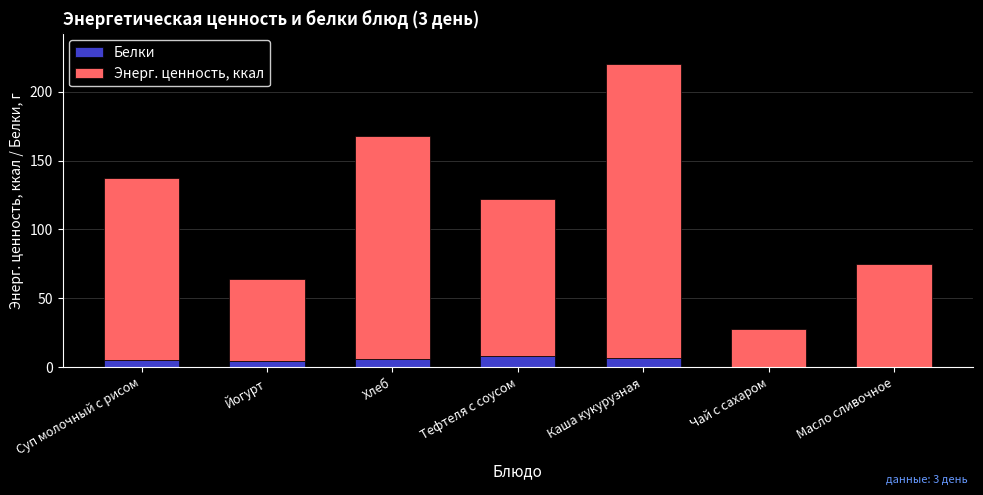

Is it true that Белки equals 5.8 at Хлеб?

True